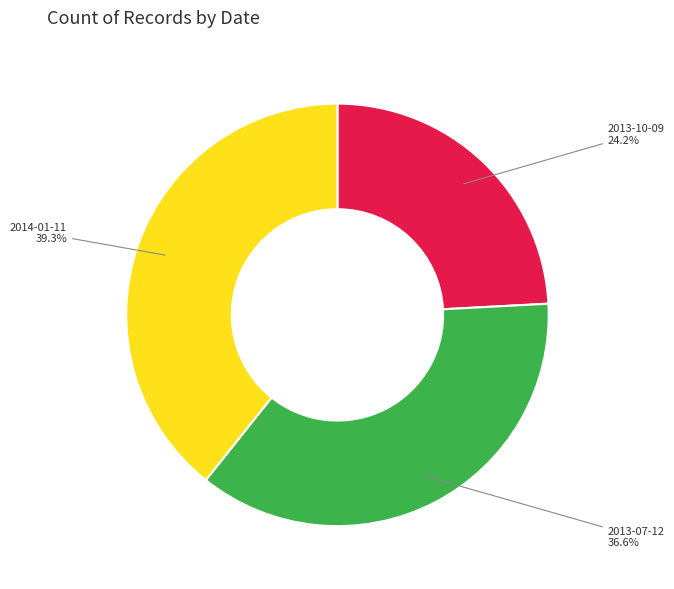

Does any single category account for the majority?

No